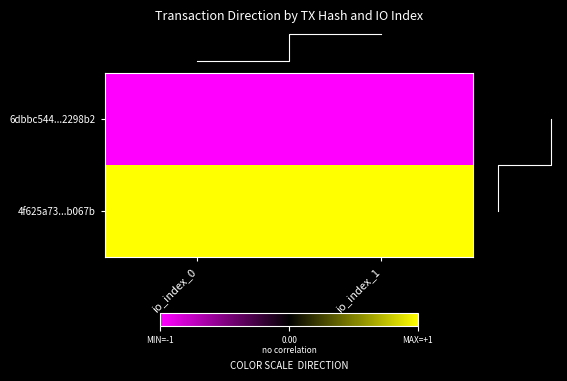

At which category does the chart reach its minimum across all series?

io_index_0